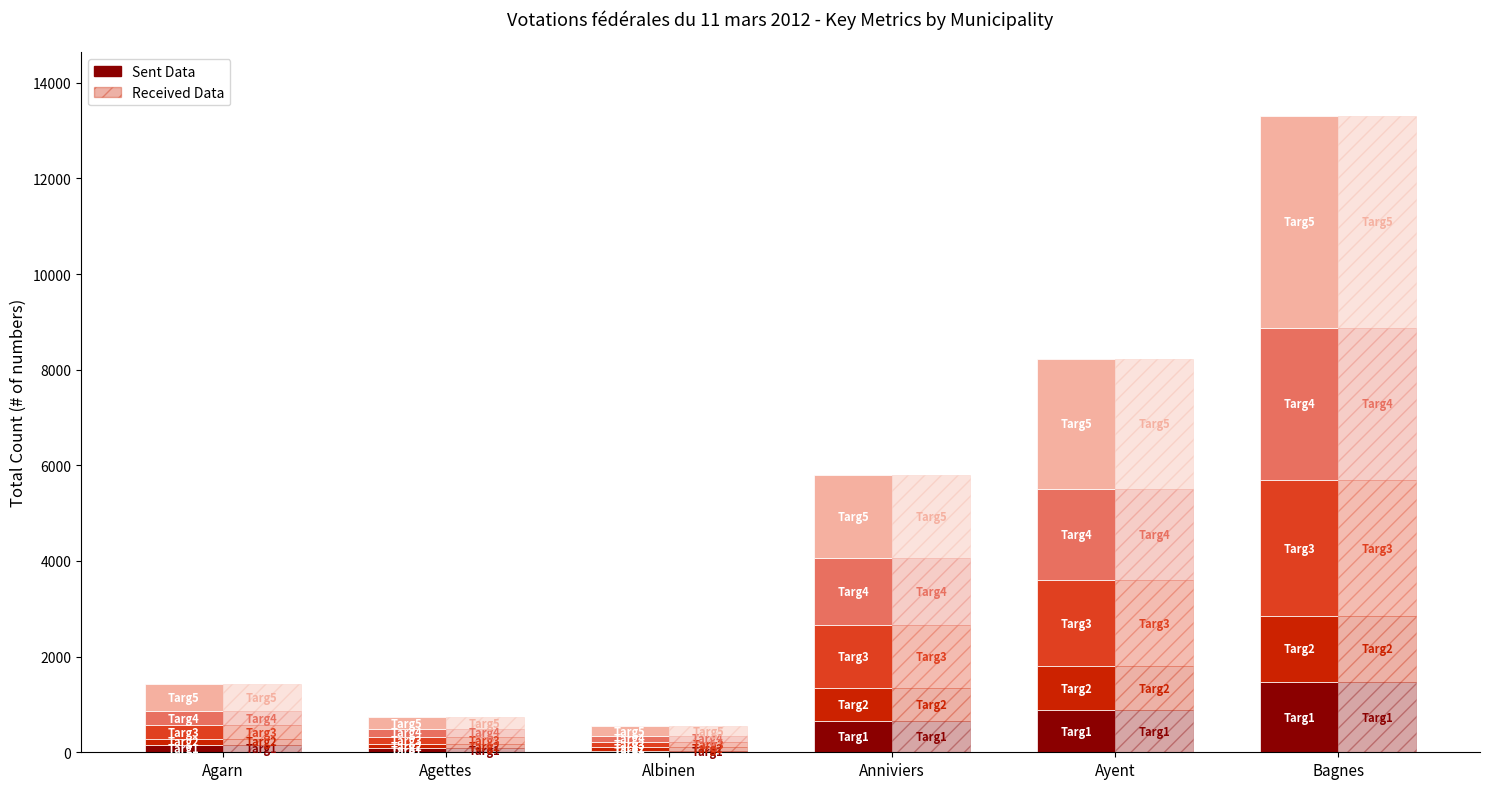

At how many categories does at least one series exceed 306?

3